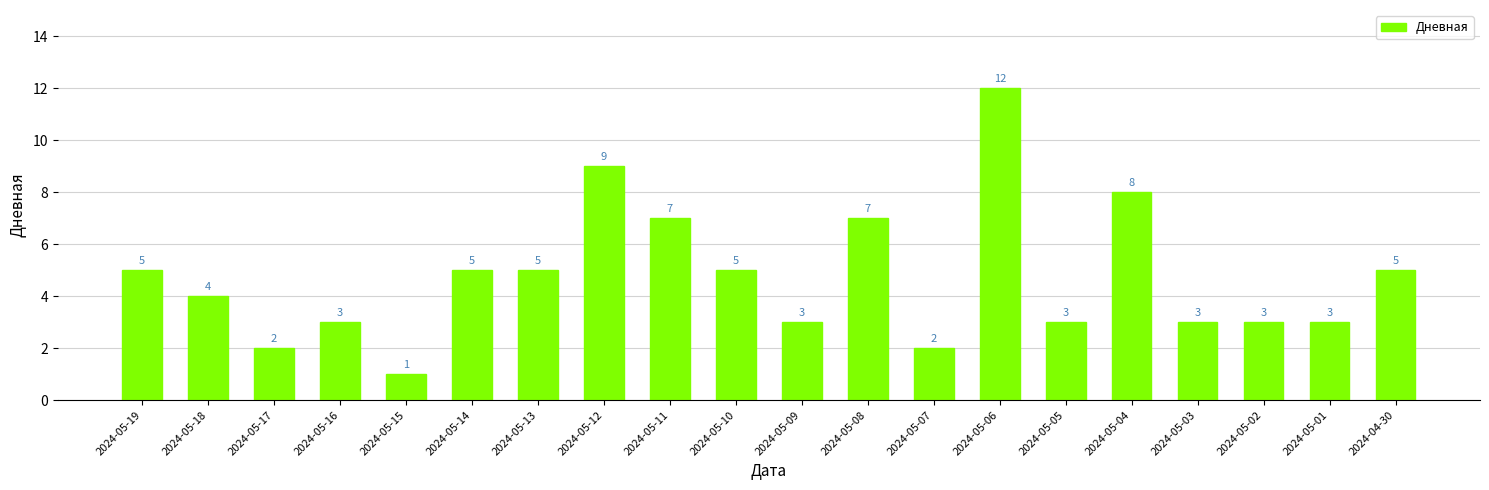

How many bars are there in total?

20